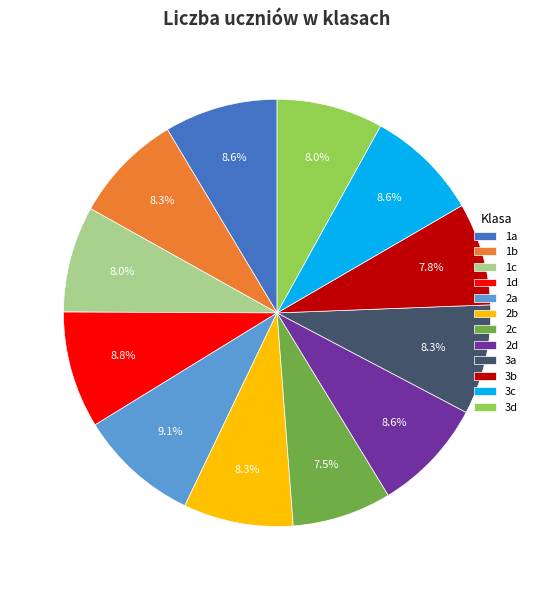

What is the ratio of the value at 3a to the value at 2c?

1.1